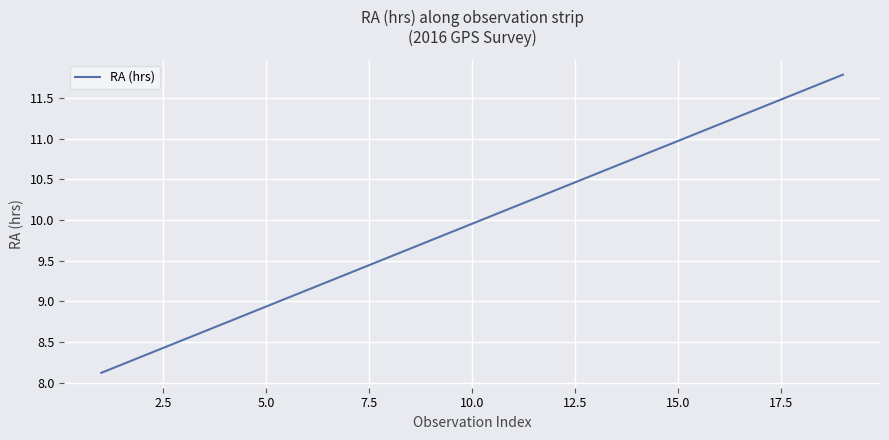

What is the minimum value shown in the chart?

8.1